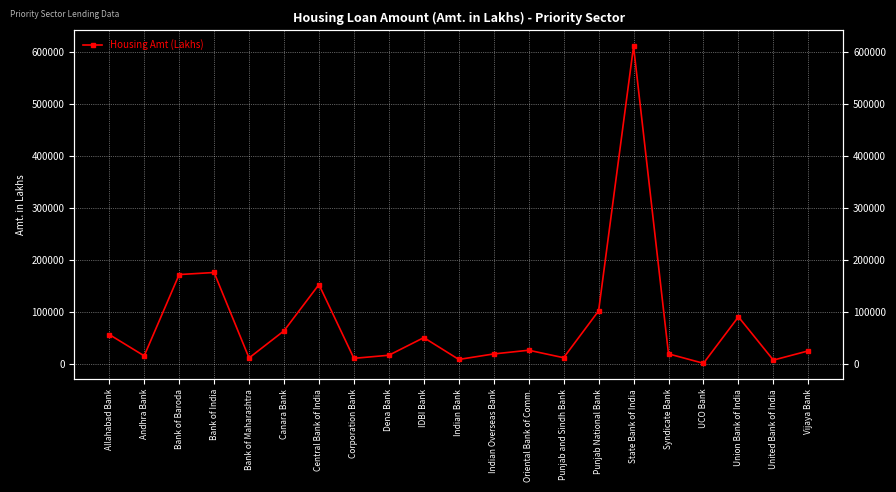

Rank the categories by value from highest to lowest.

State Bank of India, Bank of India, Bank of Baroda, Central Bank of India, Punjab National Bank, Union Bank of India, Canara Bank, Allahabad Bank, IDBI Bank, Oriental Bank of Comm., Vijaya Bank, Syndicate Bank, Indian Overseas Bank, Dena Bank, Andhra Bank, Punjab and Sindh Bank, Bank of Maharashtra, Corporation Bank, Indian Bank, United Bank of India, UCO Bank